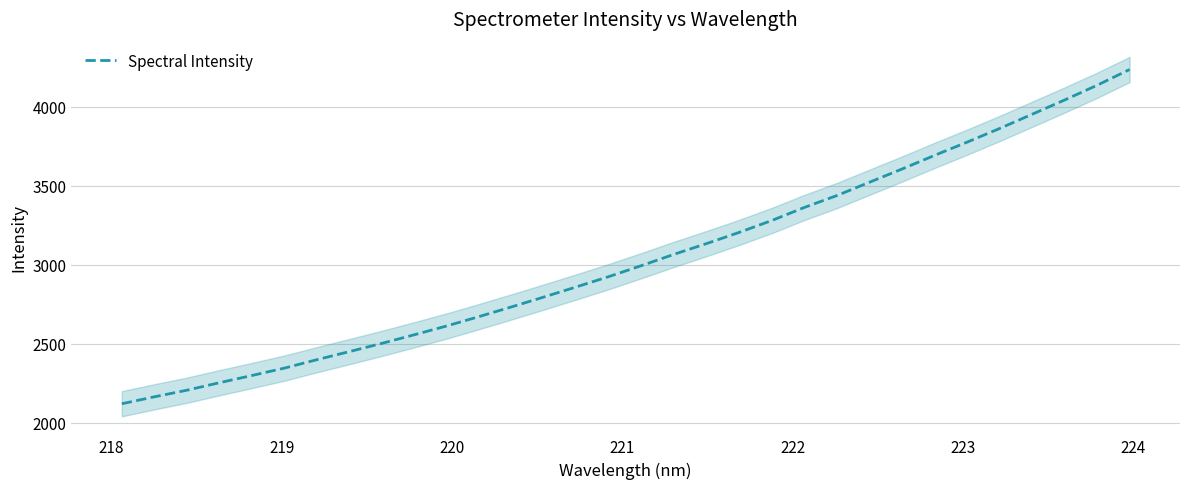

Is this an area chart (filled region under the line)?

No